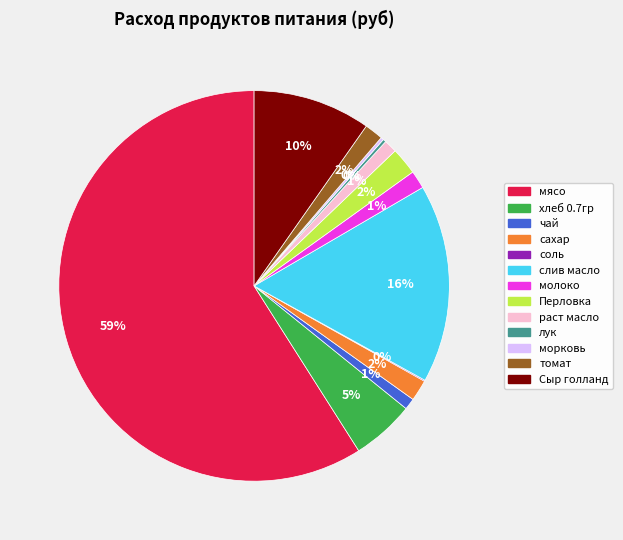

Between Перловка and раст масло, which is larger?

Перловка